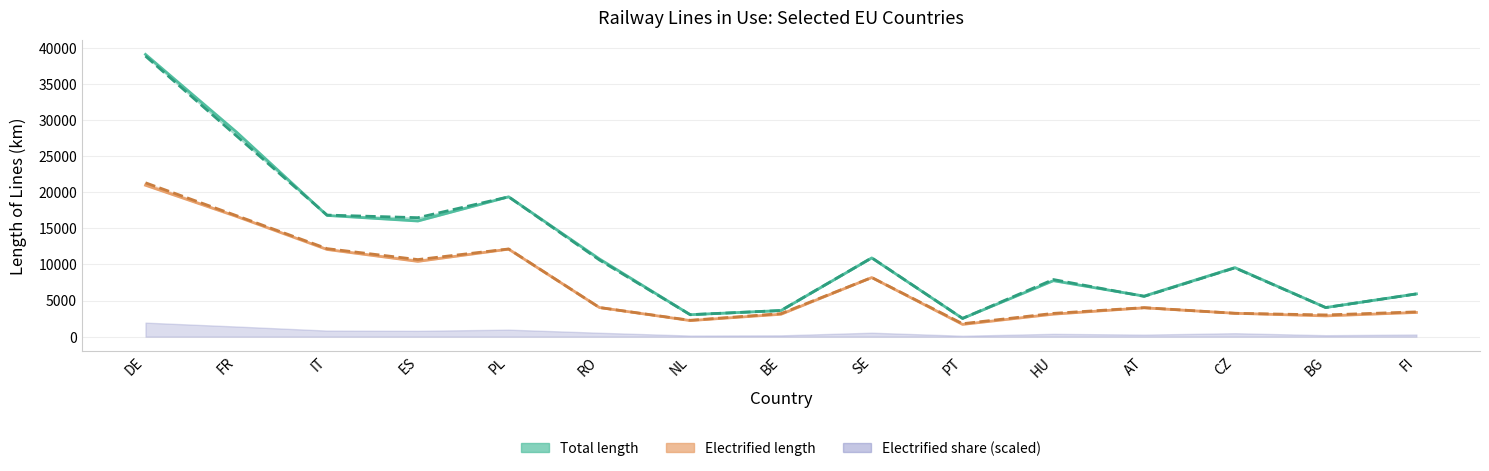

List the labels in order of Electrified 2022 value, largest first.

DE, FR, IT, PL, ES, SE, RO, AT, FI, CZ, HU, BE, BG, NL, PT